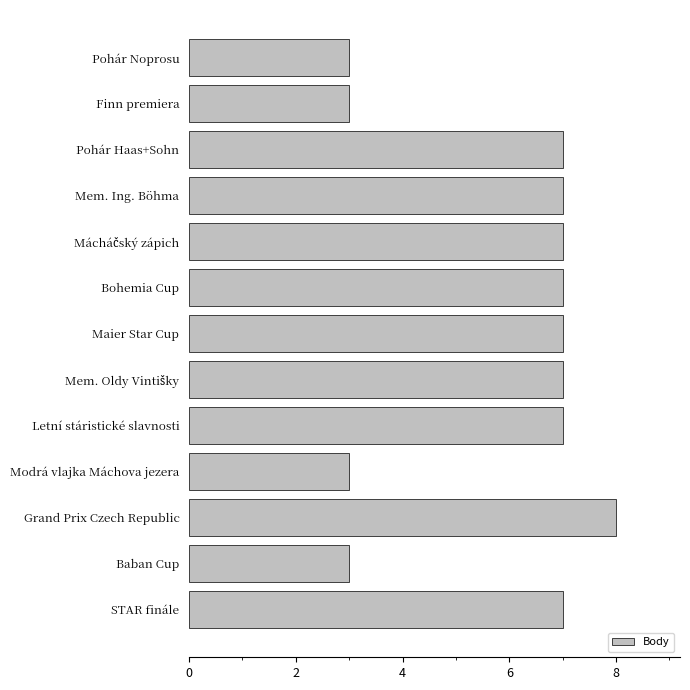

Which label corresponds to the largest value in the chart?

Grand Prix Czech Republic